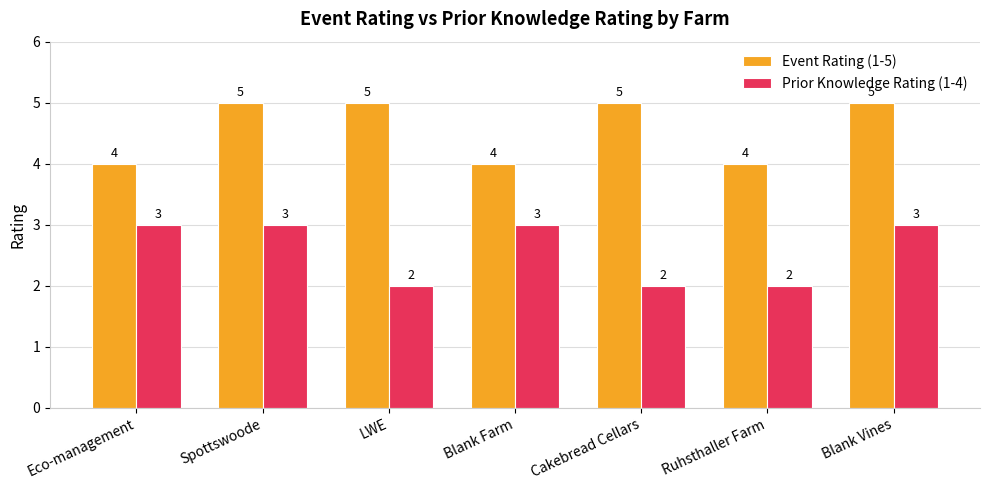

What is the spread (max minus min) of values at Blank Farm?

1